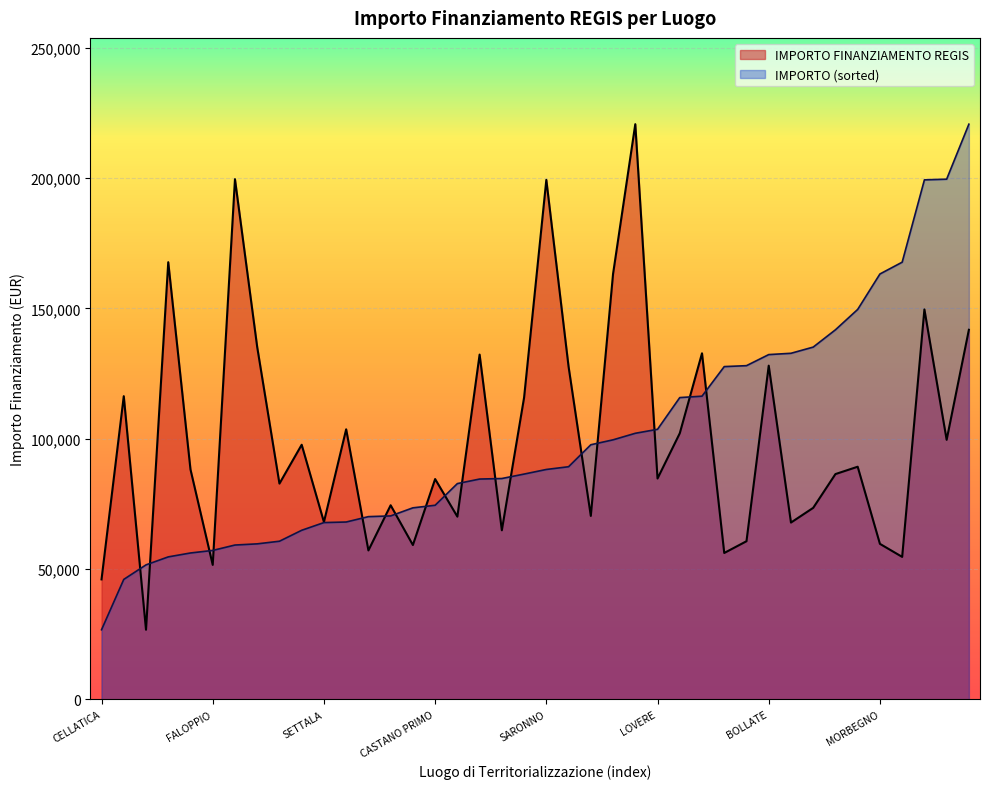

Approximately how many times larger is the value at SETTALA compared to MONZA?

0.6